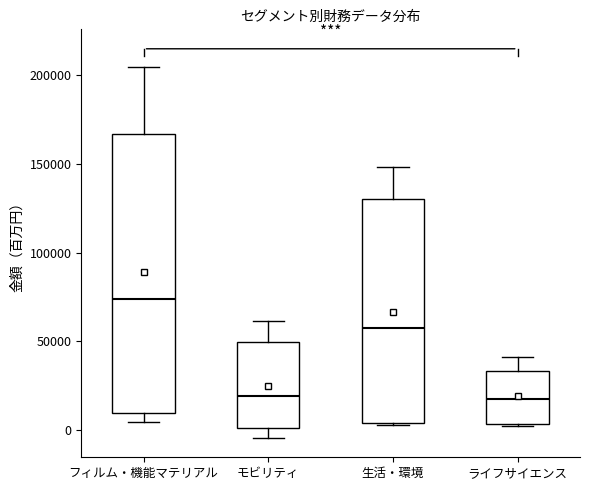

Where is the lower edge of the box for モビリティ on the y-axis? The values are not printed on the chart, so give them approximately, as read against the axis.

0